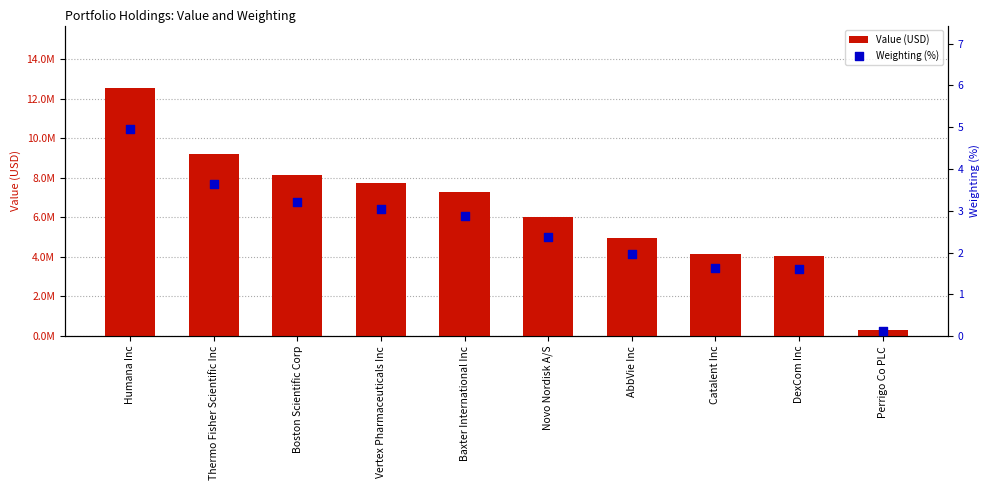

Which series has the largest total across all categories?

Value (USD)